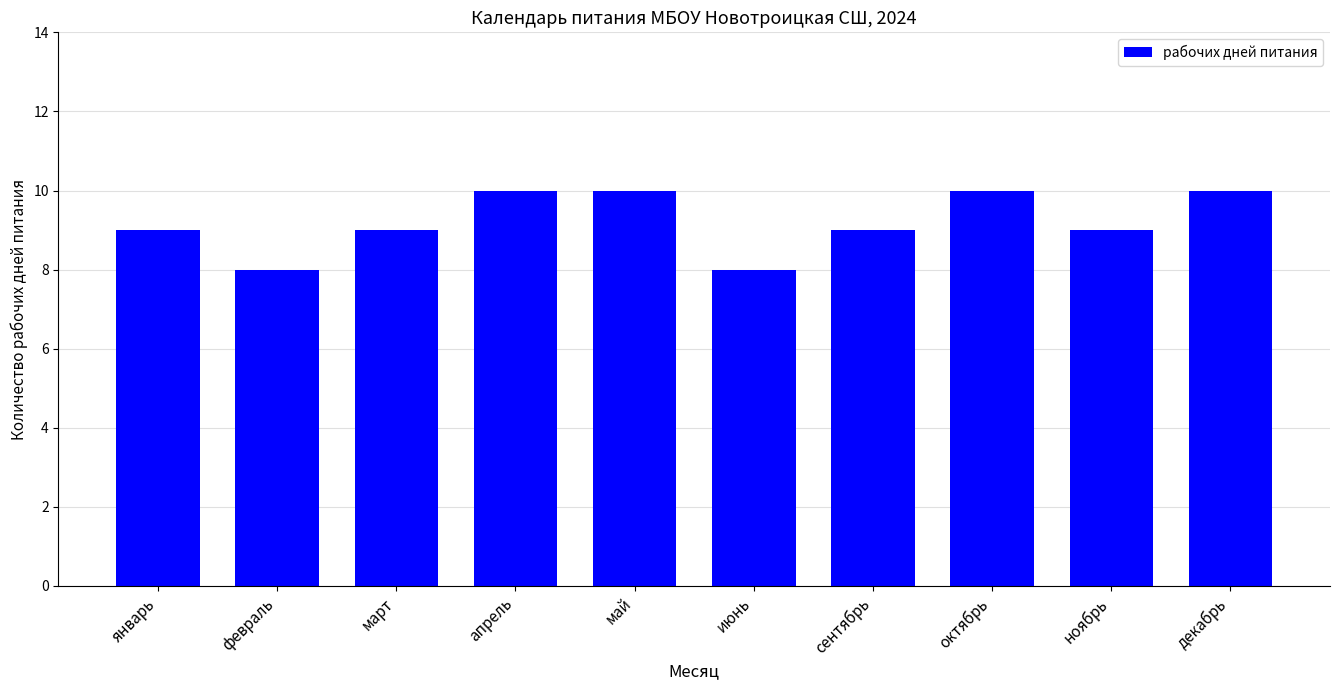

The value at март is 9. True or false?

True